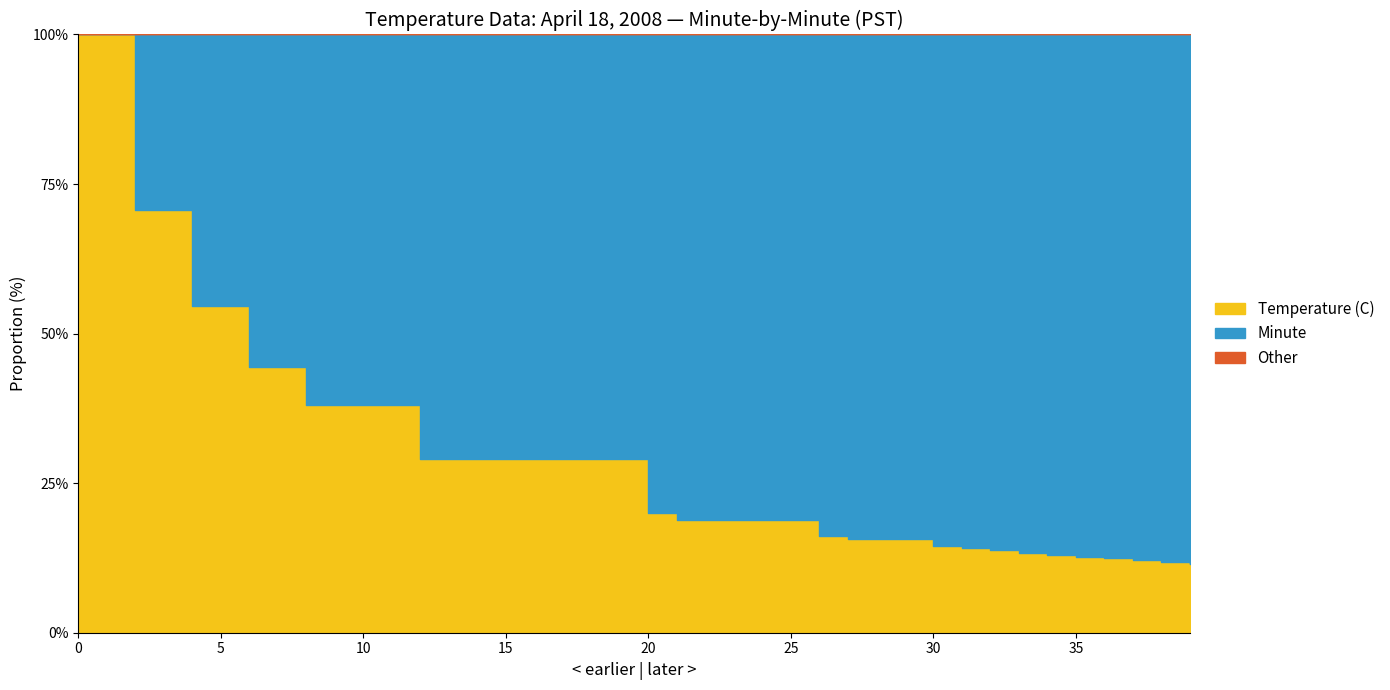

Which series has the largest total across all categories?

Minute